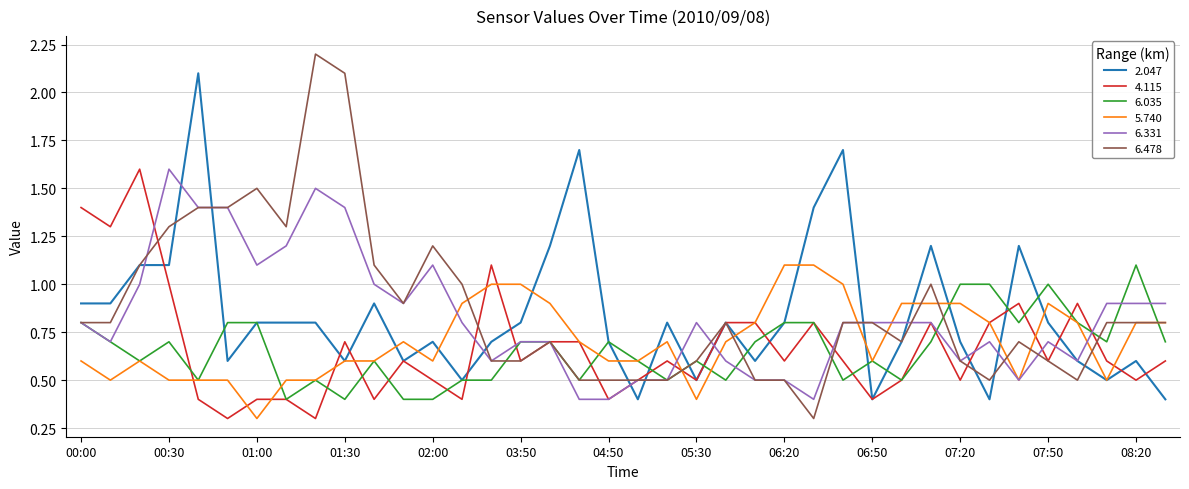

What is the highest value of the 6.035 series?

1.1